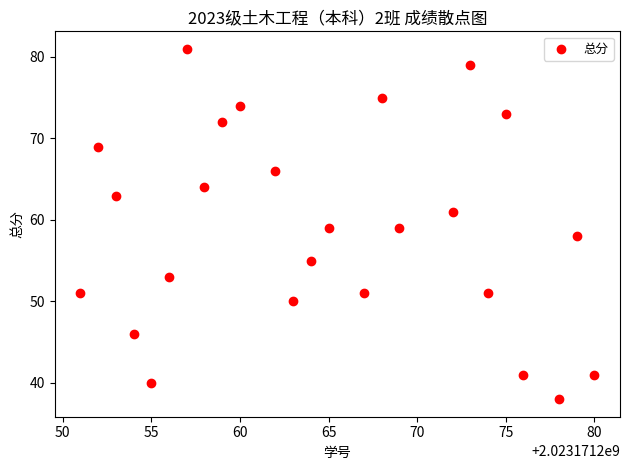

What is the range of Y values (max minus min)?

43